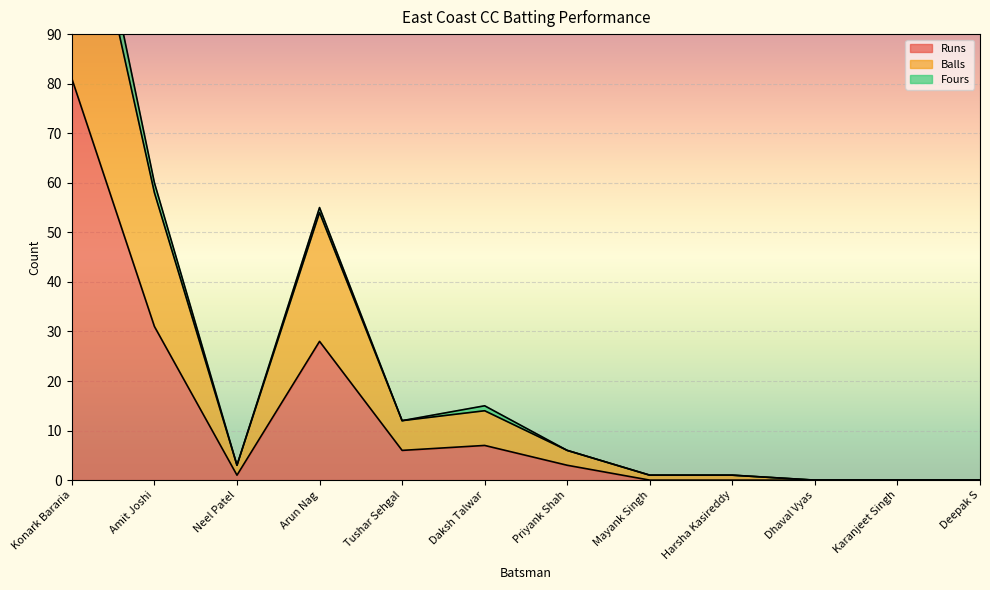

Which series has the widest spread of values?

Balls